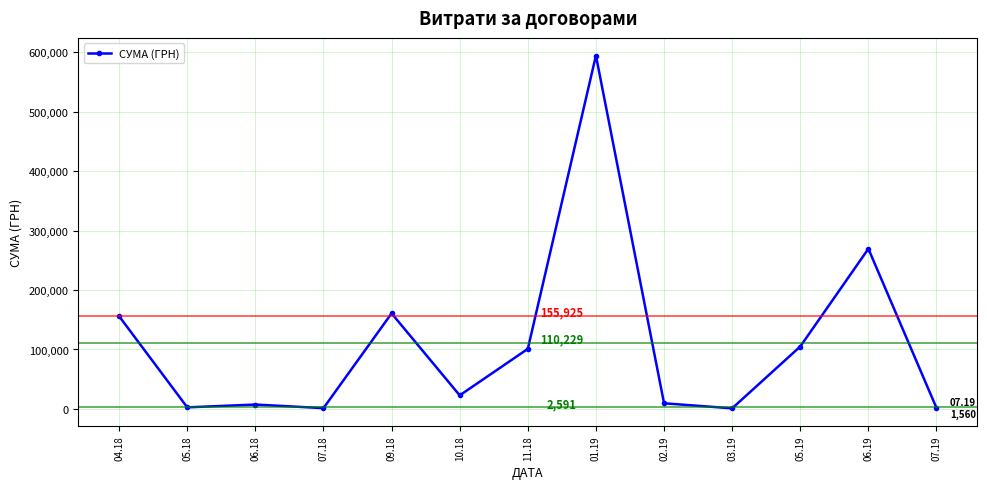

Which has a higher value, 07.18 or 02.19?

02.19